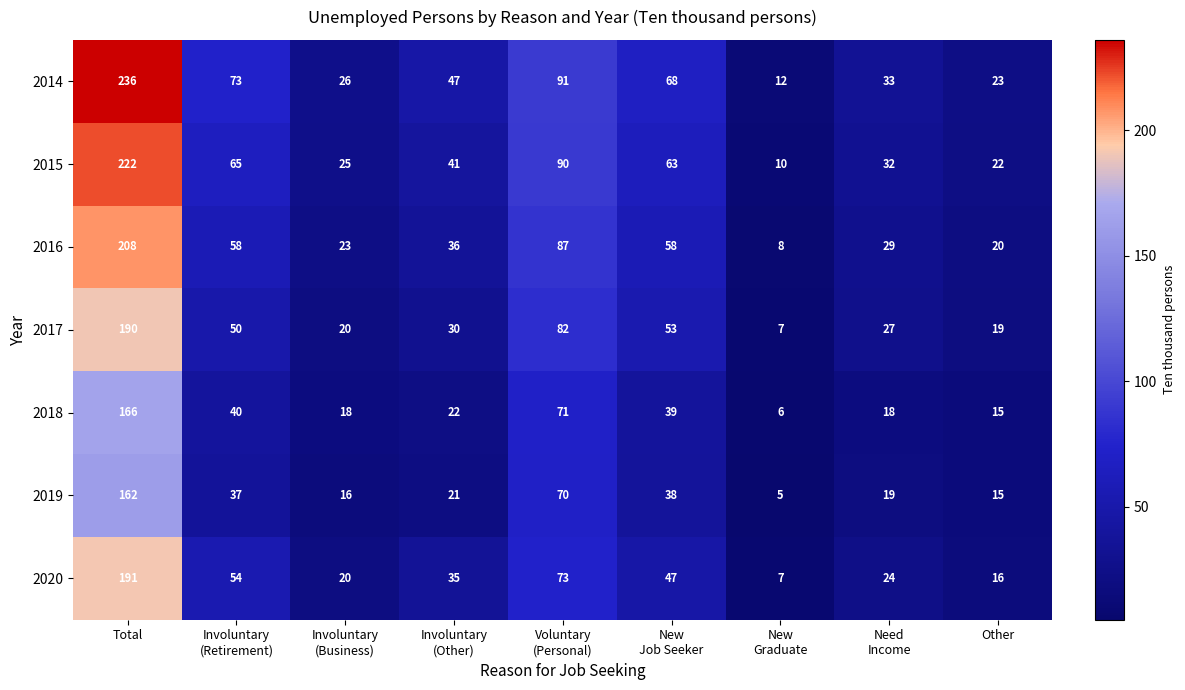

Where does the 2016 series first go above 36?

Total